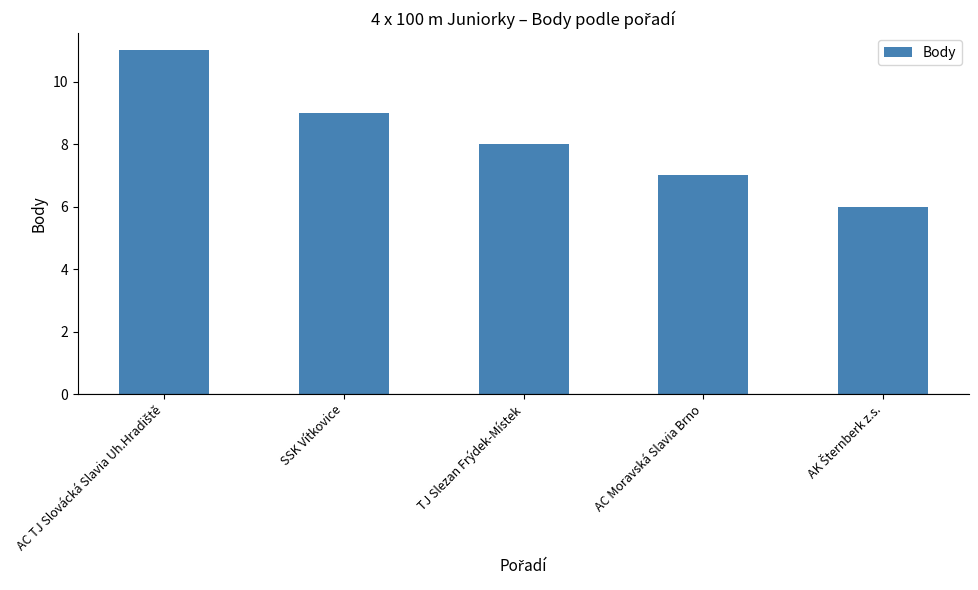

How many bars are there in total?

5